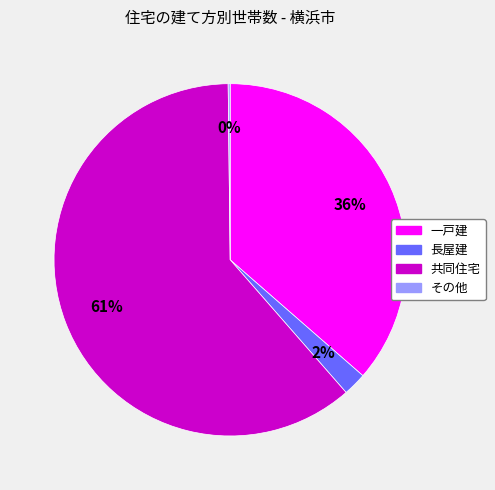

To the nearest percent, what percentage of the pie is 長屋建?

2%